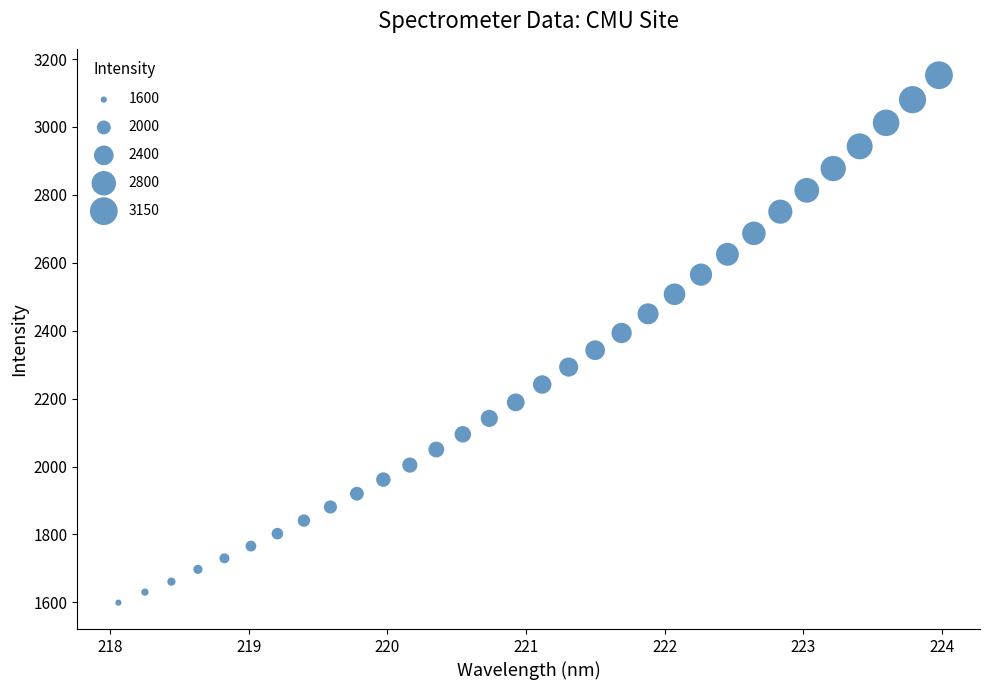

What is the range of Y values (max minus min)?

1553.3